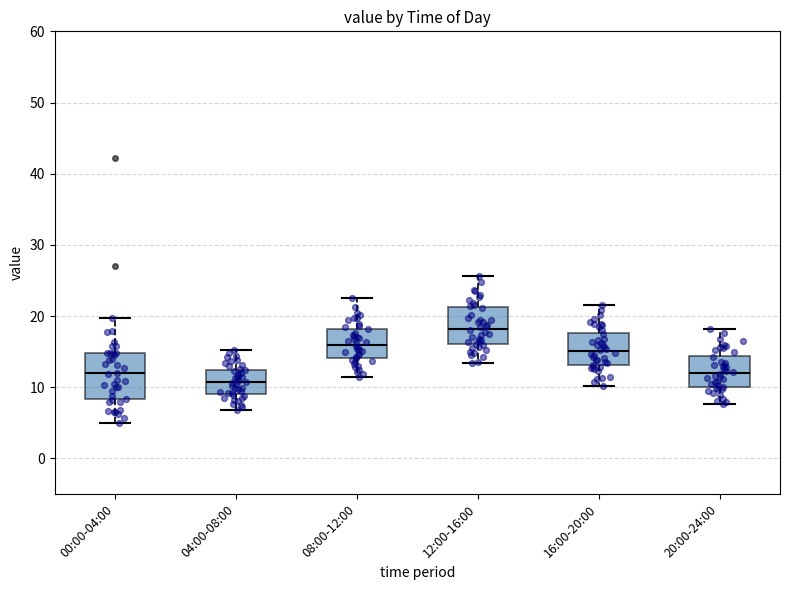

Which box has the highest median line?

12:00-16:00